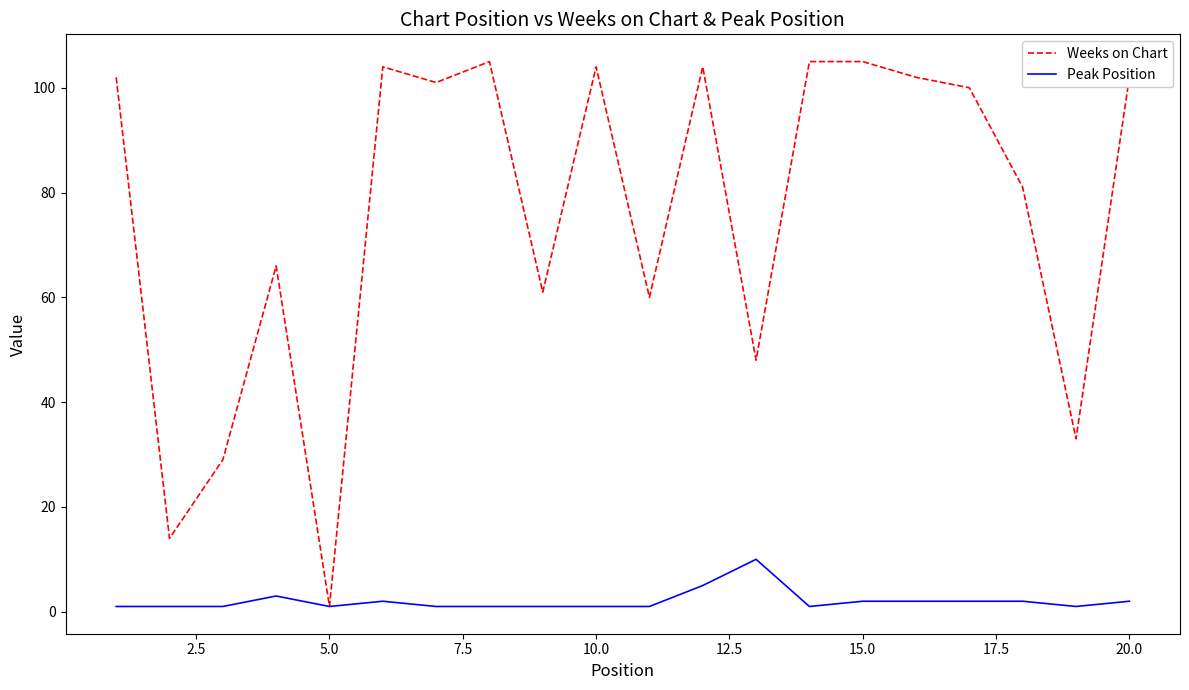

What is the maximum value for Peak Position?

10